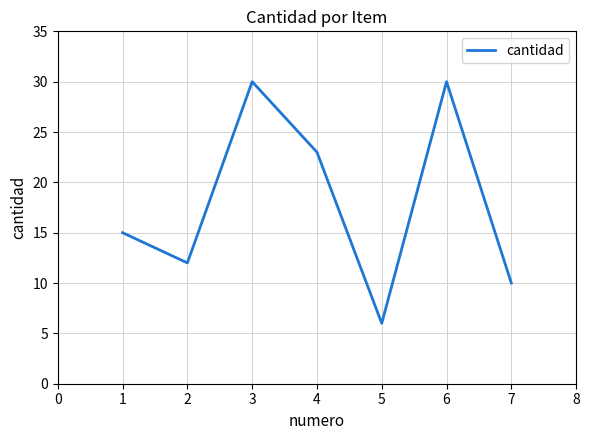

What is the ratio of the value at 5 to the value at 4?

0.3